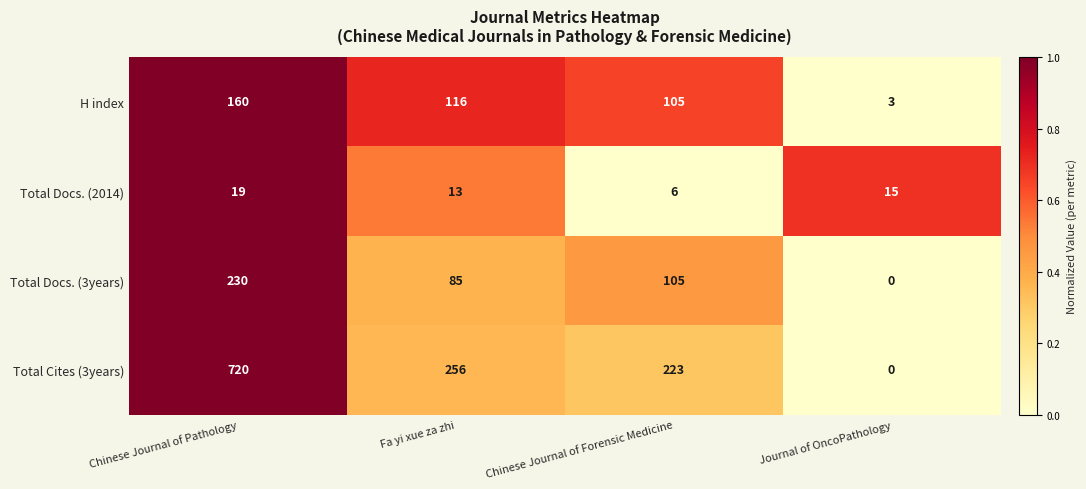

Where does the H index series first go above 116?

Chinese Journal of Pathology